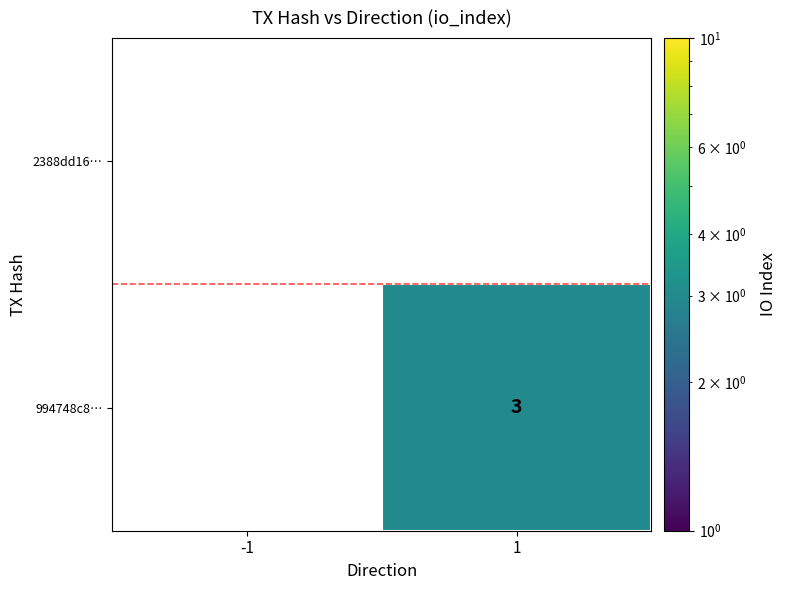

True or false: 994748c8… has a value of 4 at 1.

False